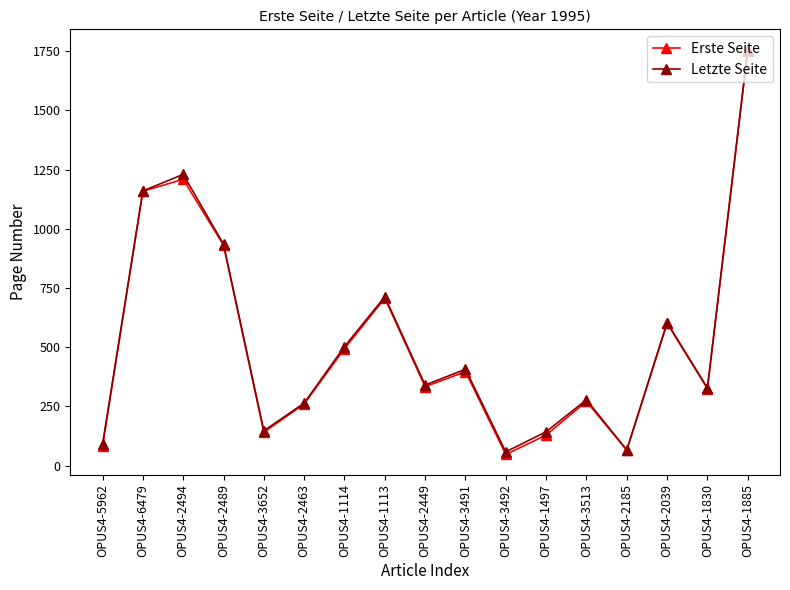

True or false: Erste Seite has a value of 129 at OPUS4-1497.

True